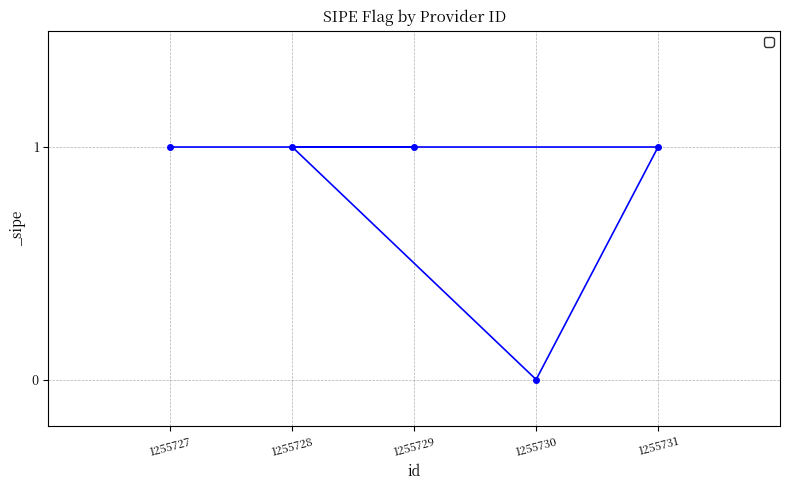

At which category does the data reach its first local valley?

1255730